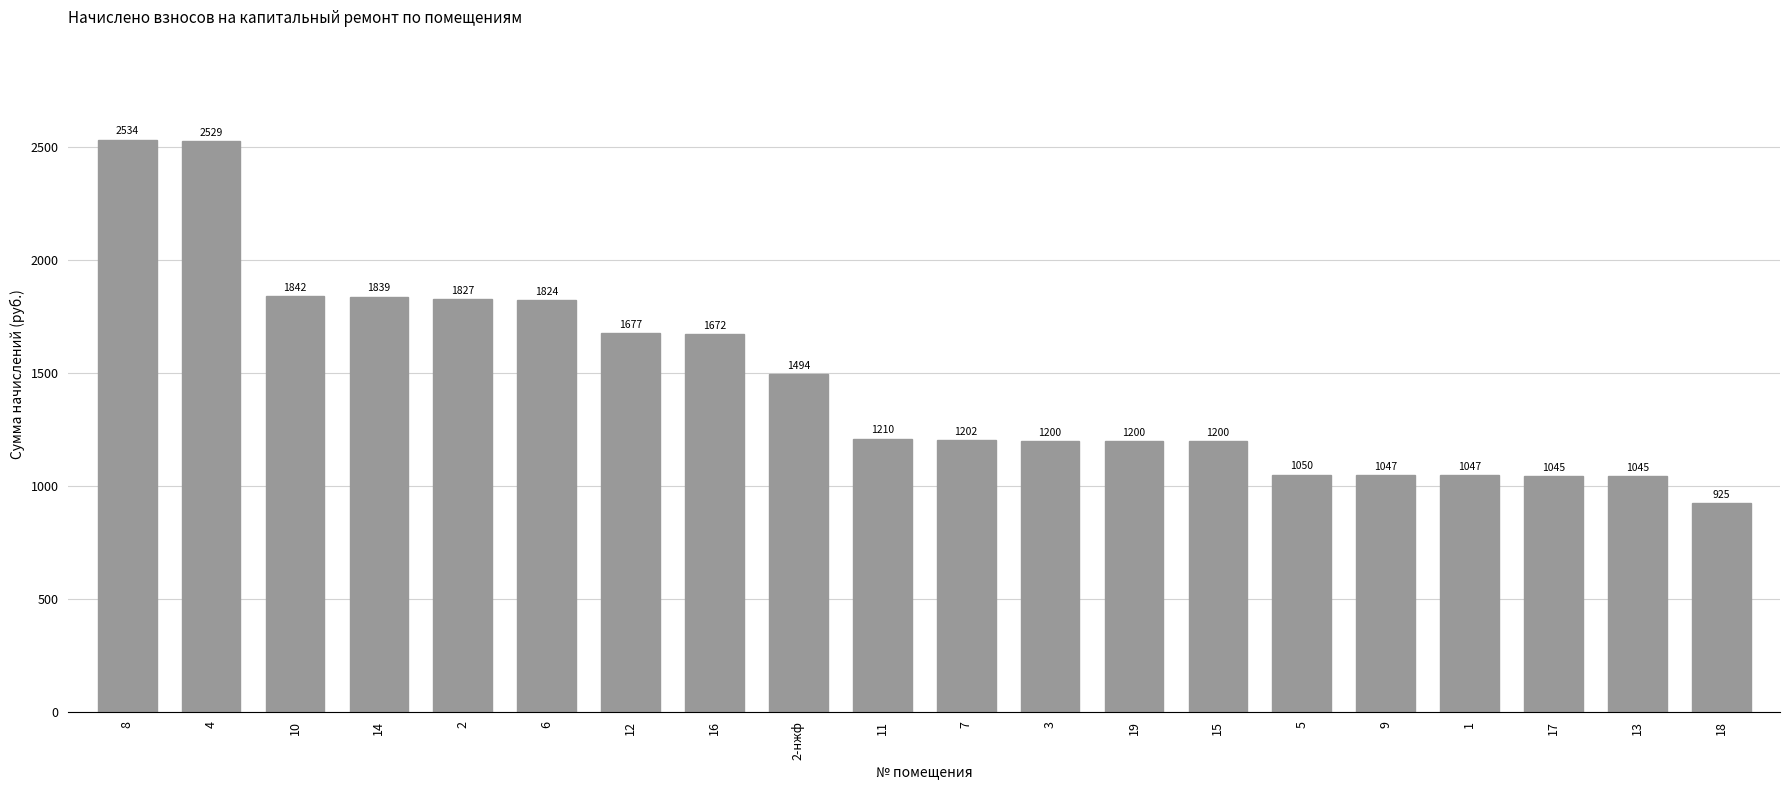

How many categories are shown in the chart?

20